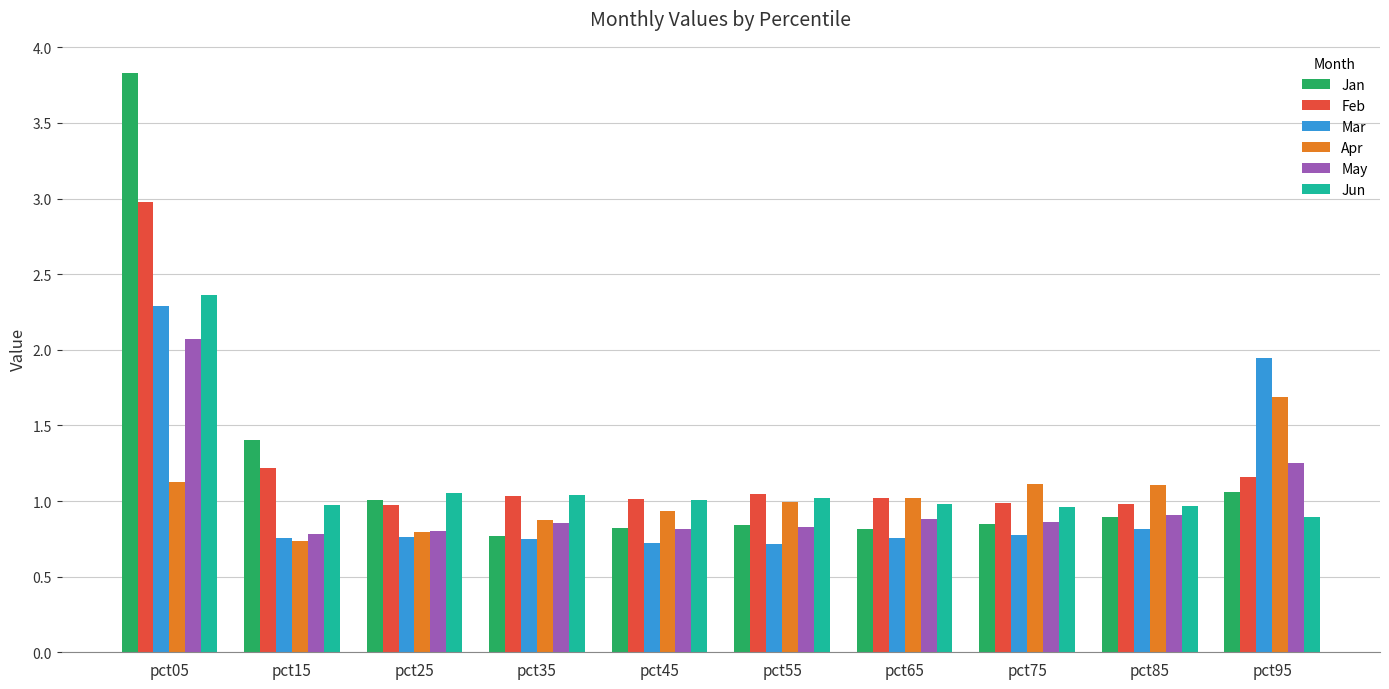

Which series has the widest spread of values?

Jan